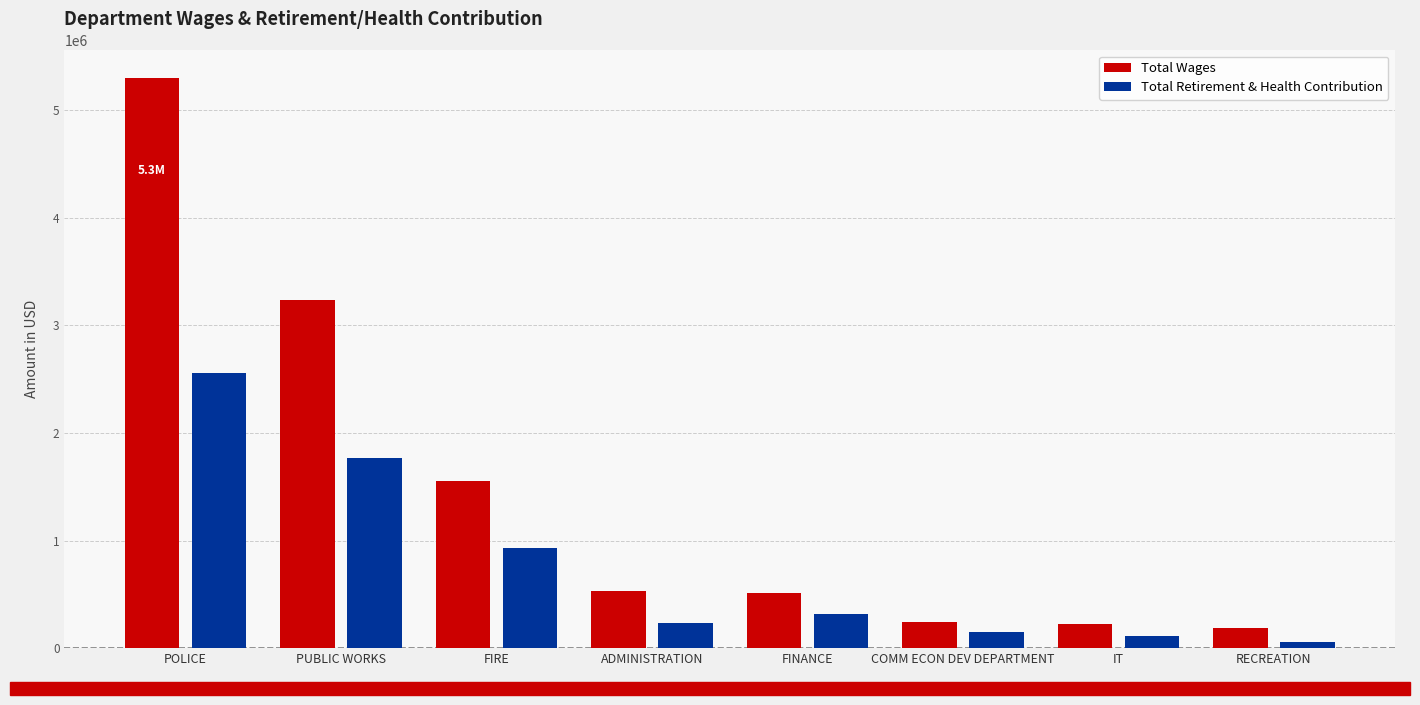

True or false: Total Wages has a value of 298502 at ADMINISTRATION.

False